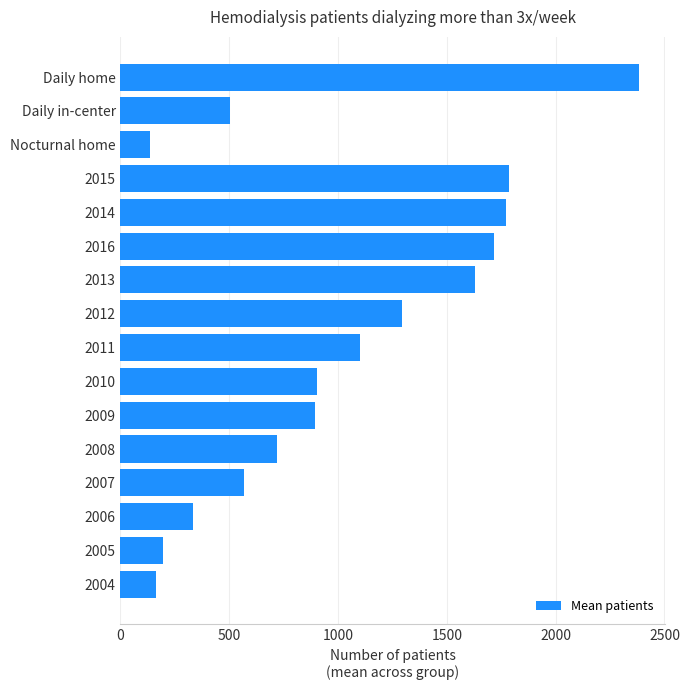

What is the change in value from Daily in-center to Daily home?

+1881.1